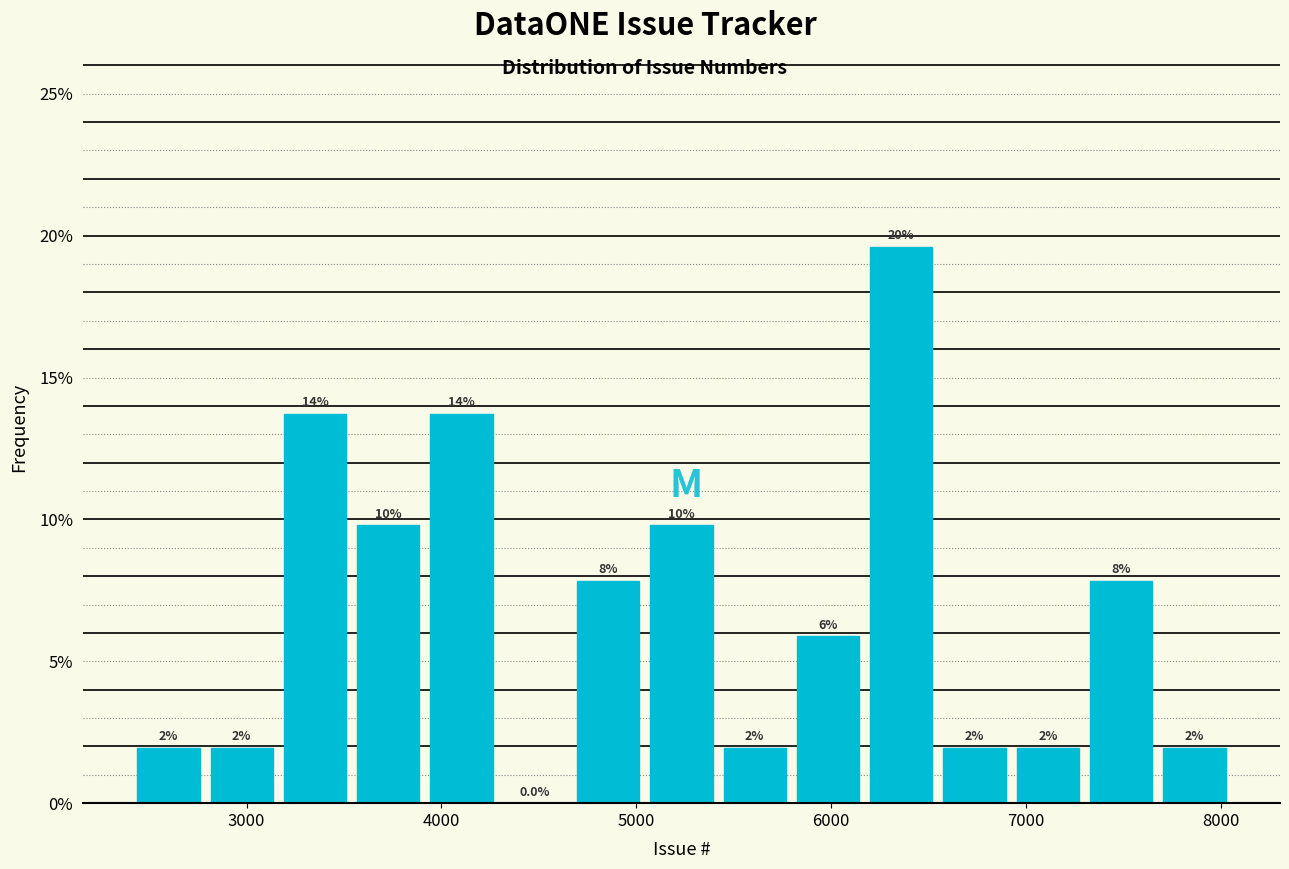

Around what value on the x-axis is the tallest bar? Give the approximate position of its centre, as read against the axis.

6400